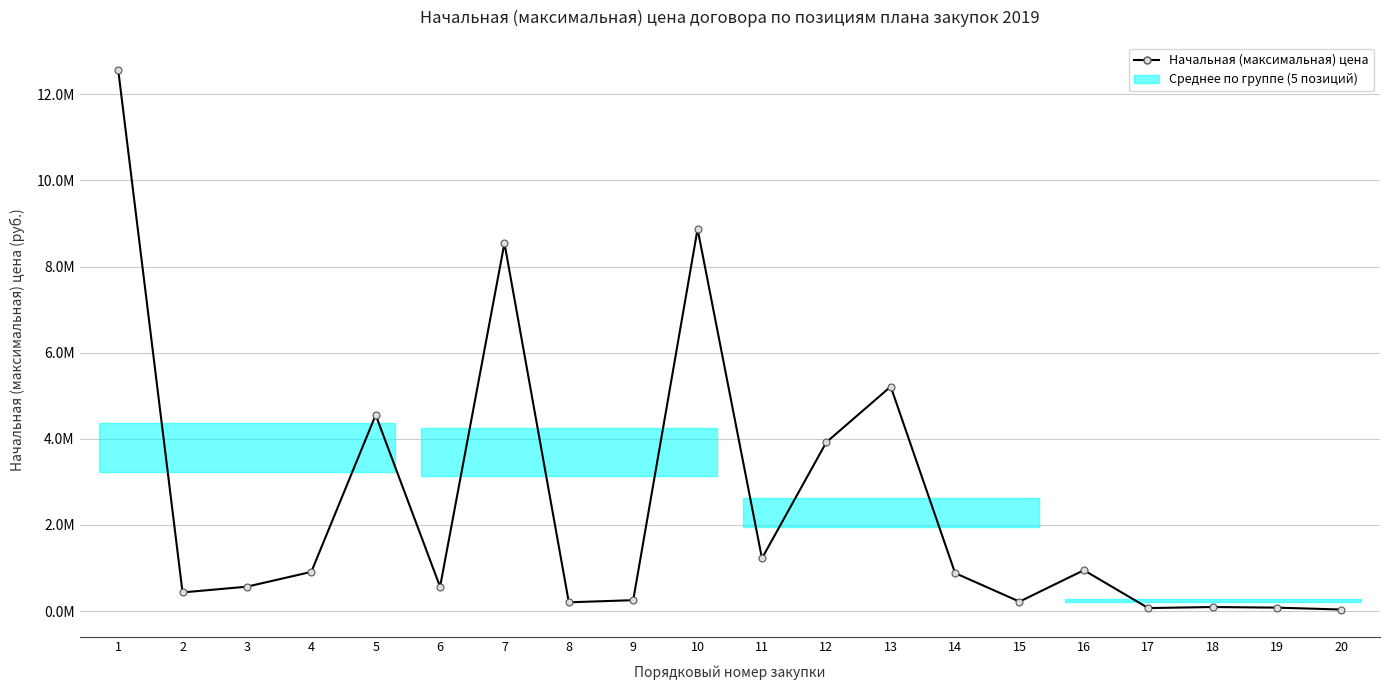

Is this an area chart (filled region under the line)?

Yes